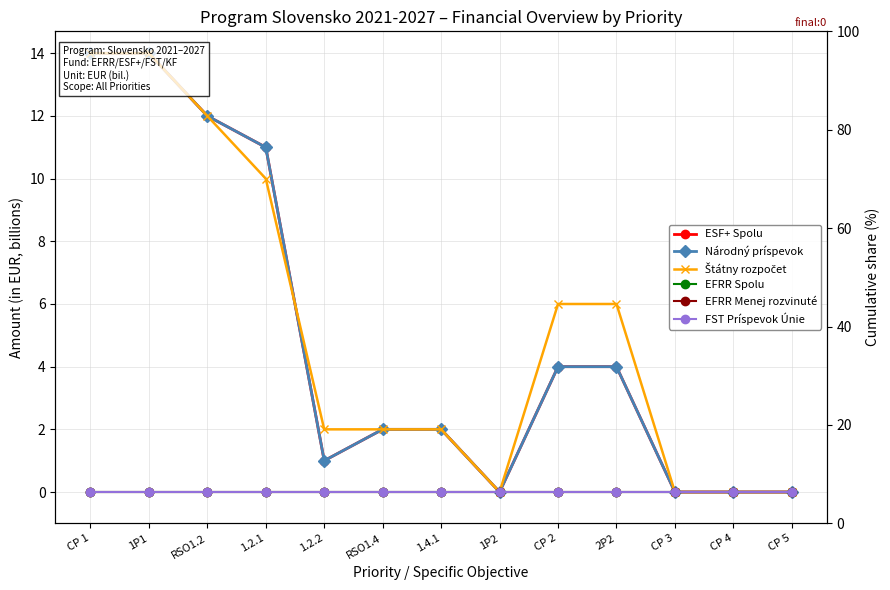

What is the difference between the highest and lowest values at 1.4.1?

2